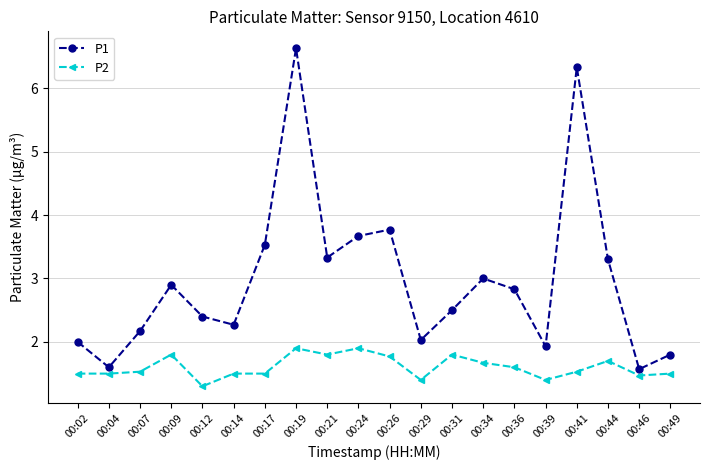

At which label is P2 closest to 1?

00:12